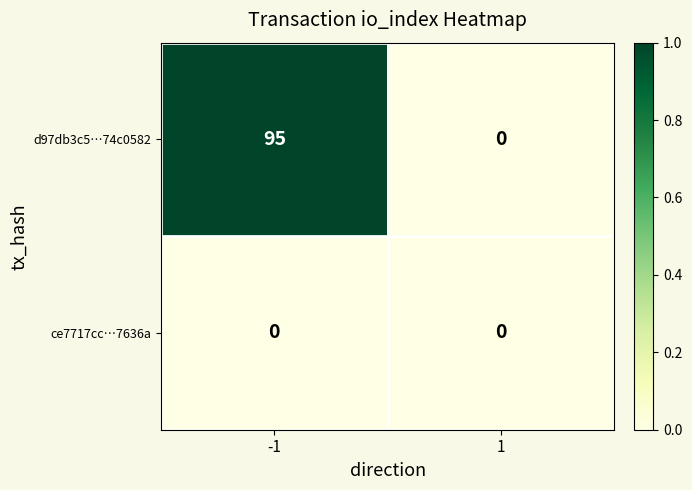

List the series in order of their overall mean, highest first.

d97db3c5…74c0582, ce7717cc…7636a